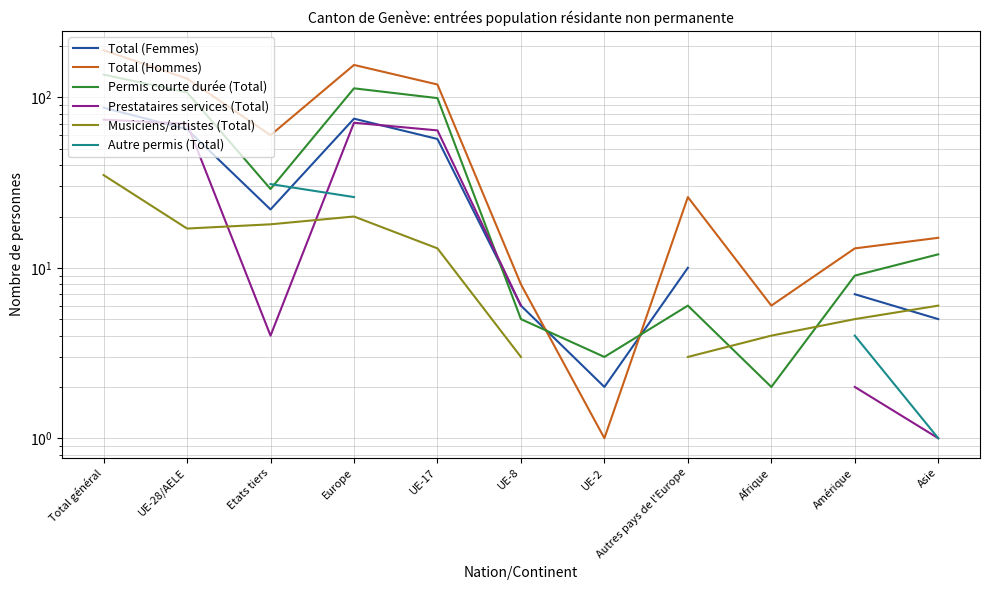

What is the difference between the maximum and minimum values in the Total (Femmes) series?

85.0